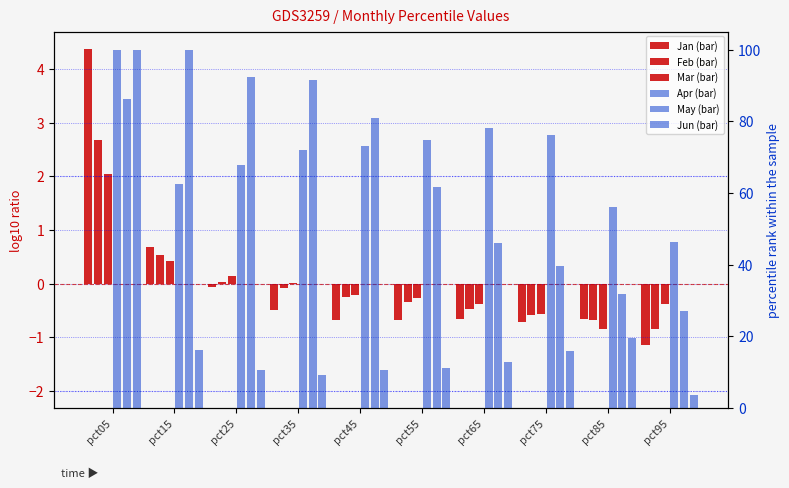

Count the number of data series in this chart.

6